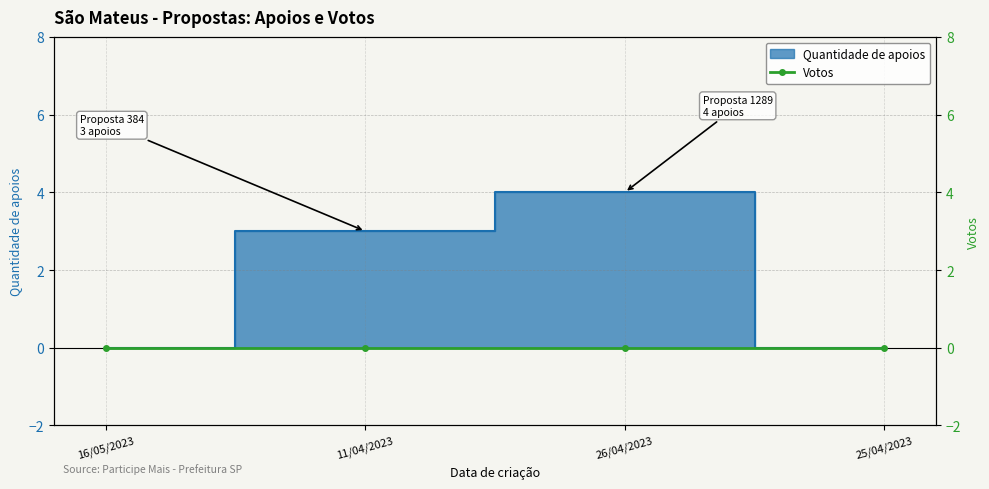

At which label does the data first exceed 3?

26/04/2023